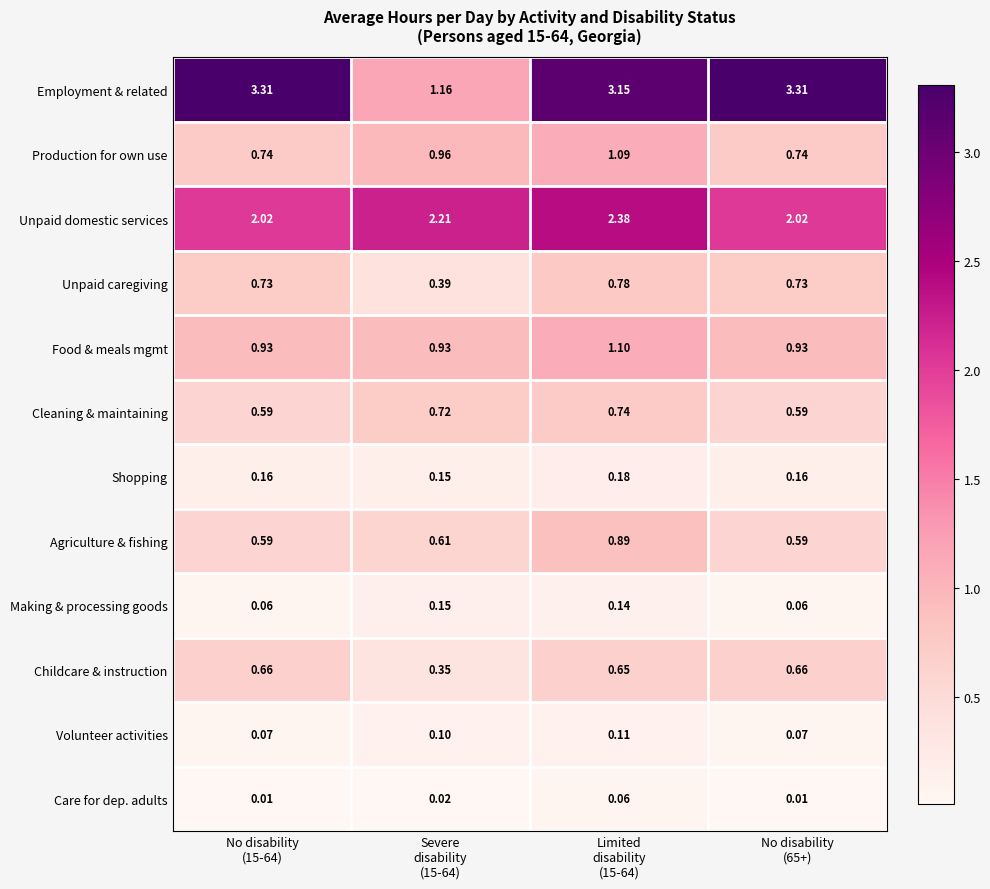

Which series has the largest total across all categories?

Employment & related